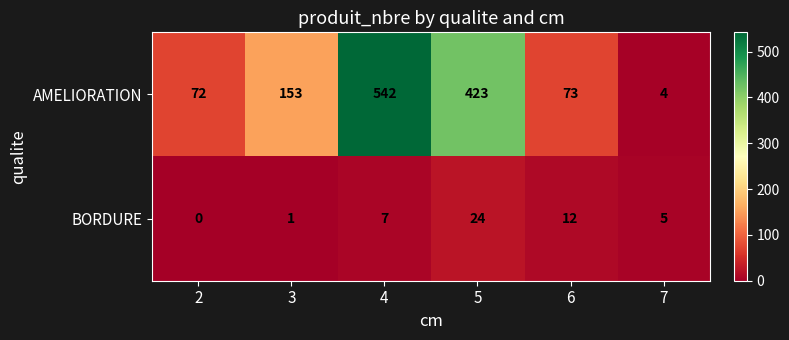

Between 6 and 7, which series saw the biggest shift?

AMELIORATION